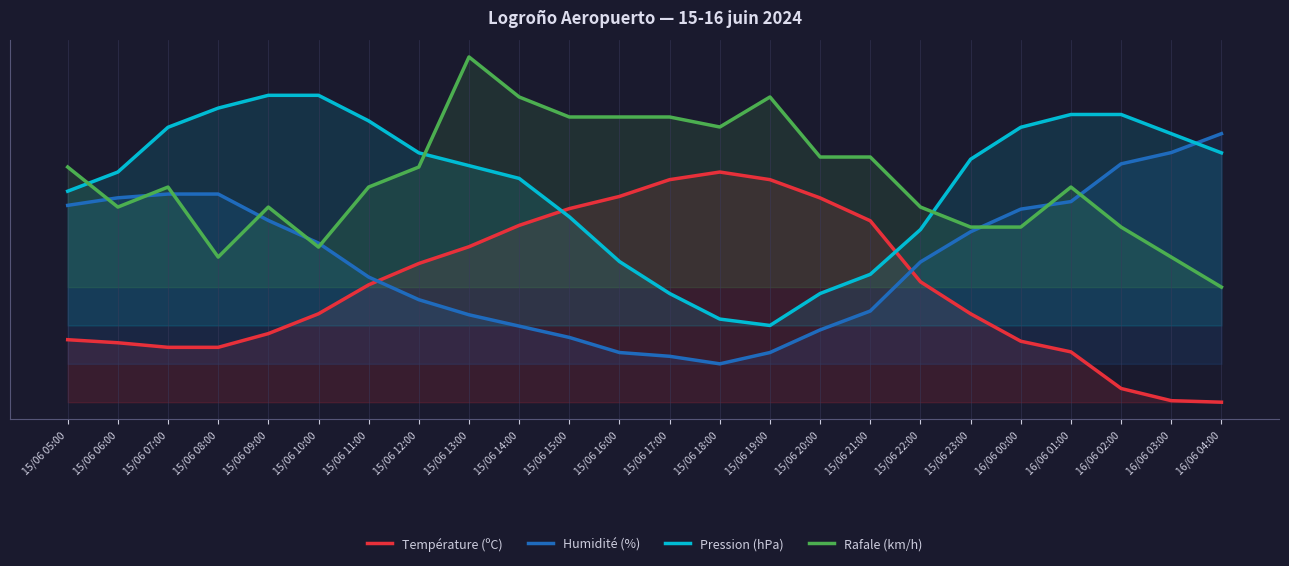

At how many categories does at least one series exceed 36?

23